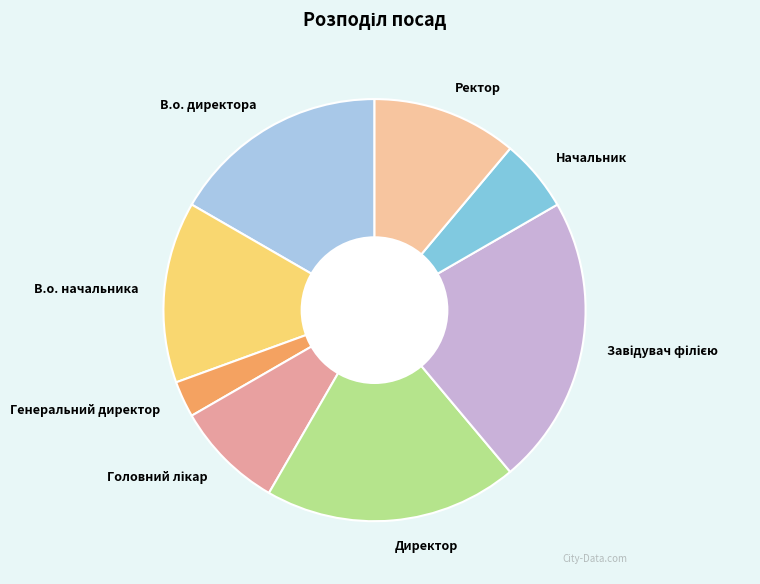

Combined, do В.о. директора and Начальник account for over 50%?

No